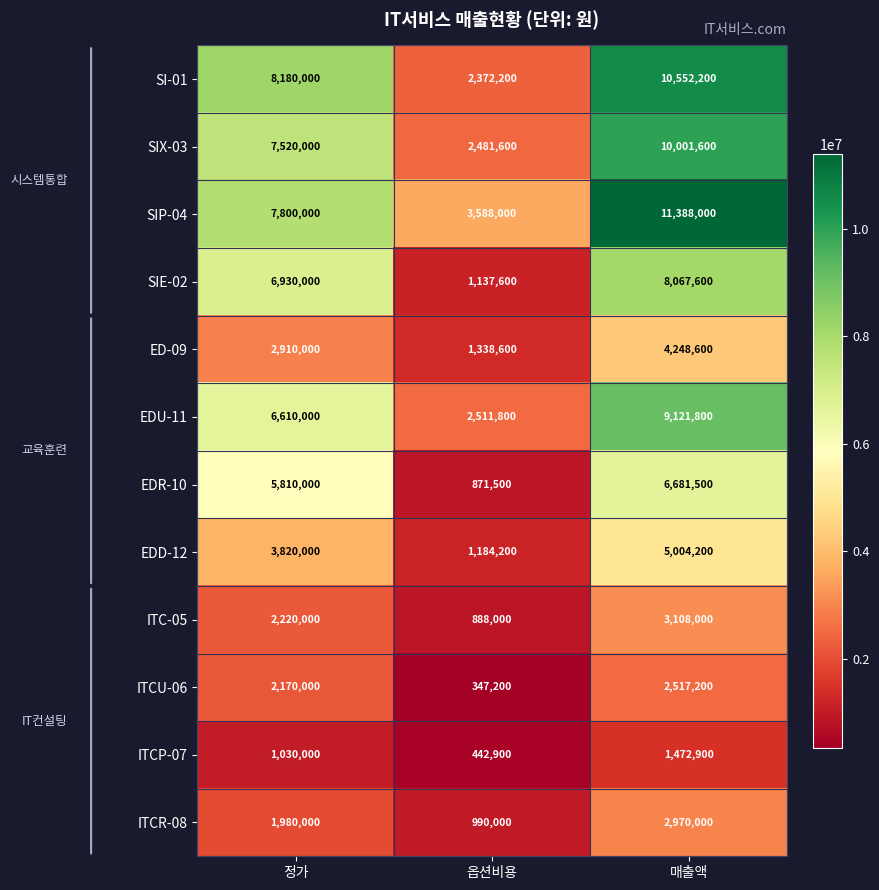

Count the number of data series in this chart.

12